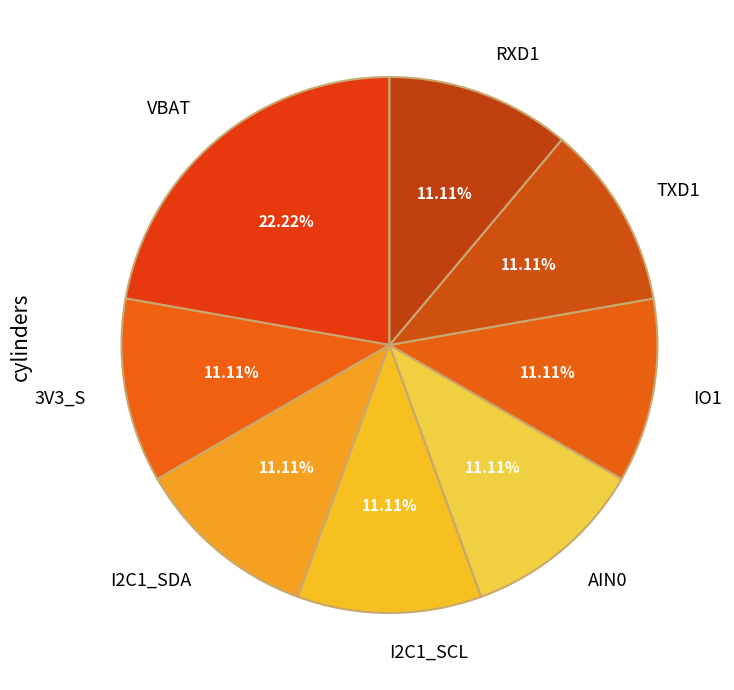

Is it true that VBAT is 22% of the pie?

True